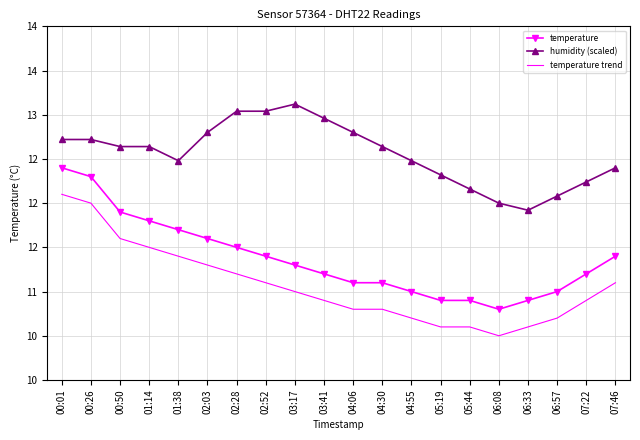

What are all the series names shown in the legend?

temperature, humidity (scaled), temperature trend